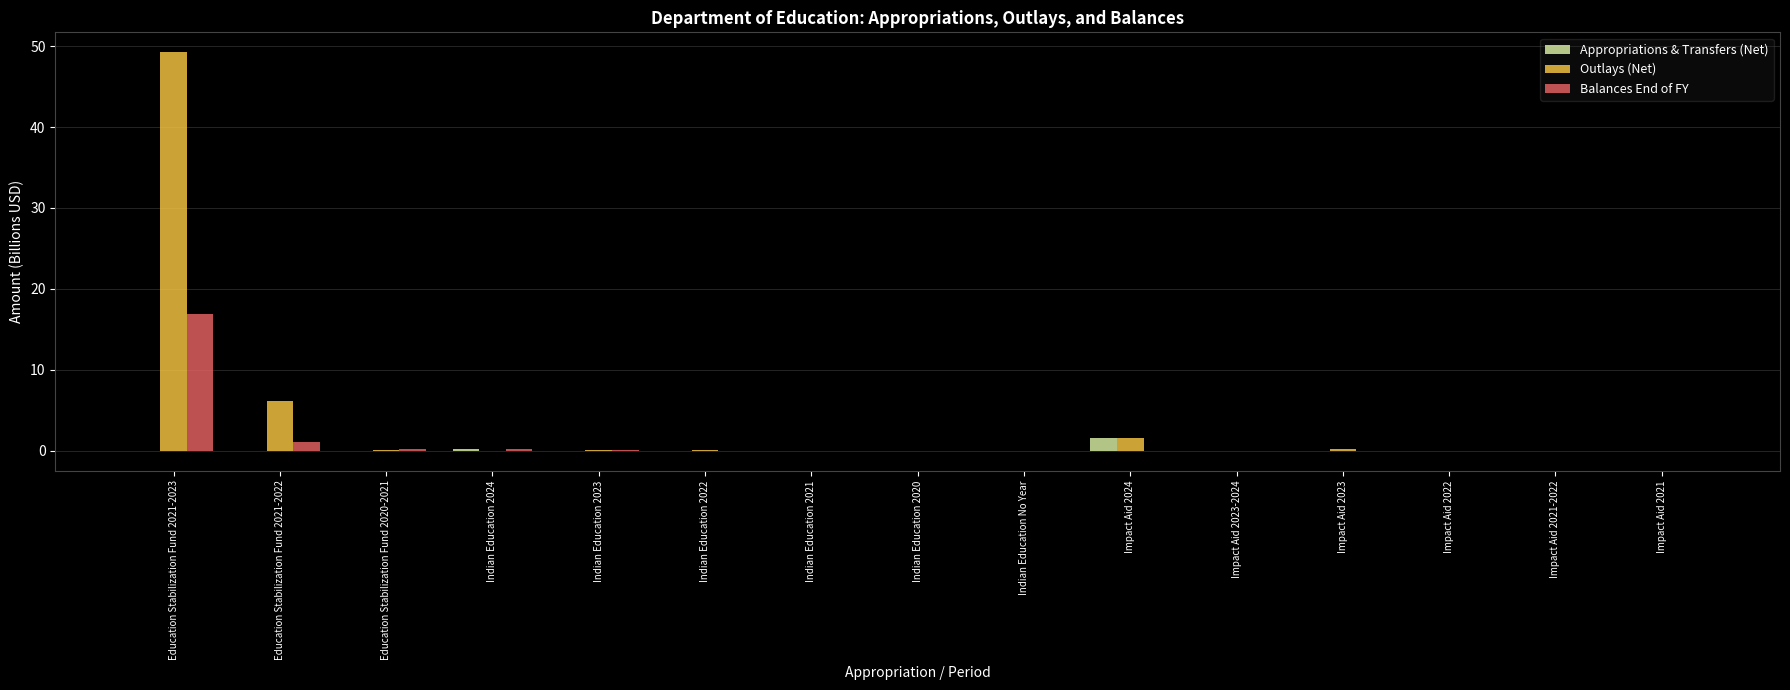

What is the highest value of the Balances End of FY series?

16.9